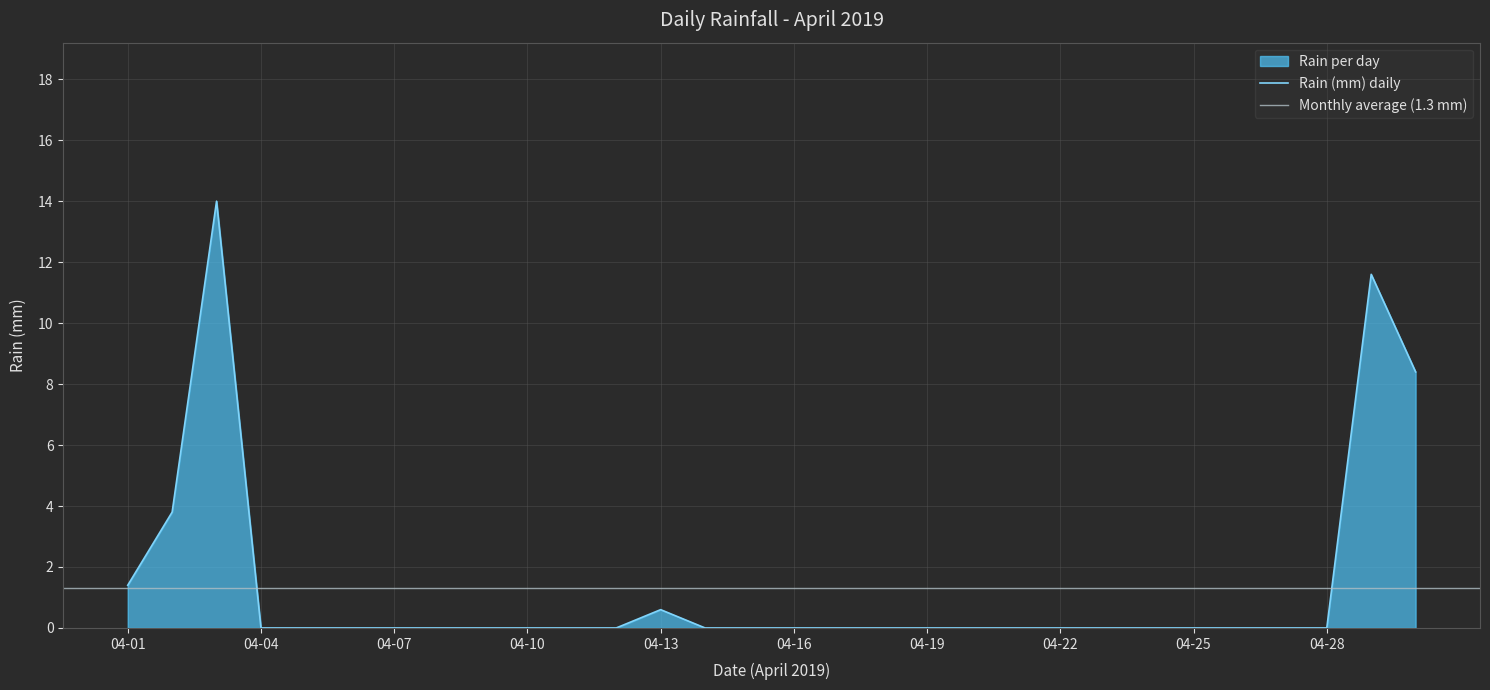

The value of Rain (mm) daily at 04-07 is 0.0. True or false?

True